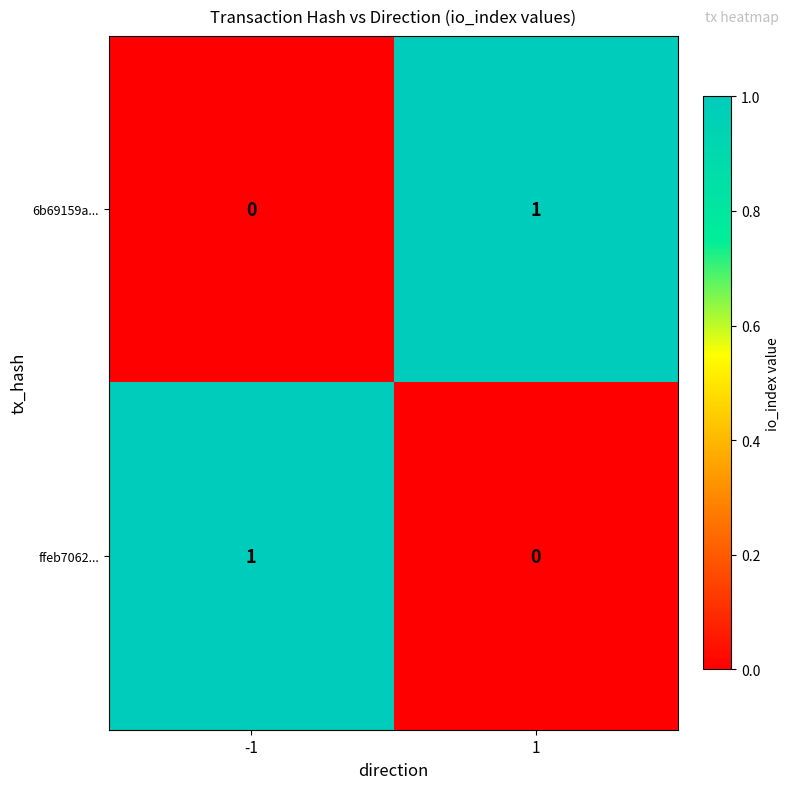

The value of 6b69159a... at -1 is 0. True or false?

True